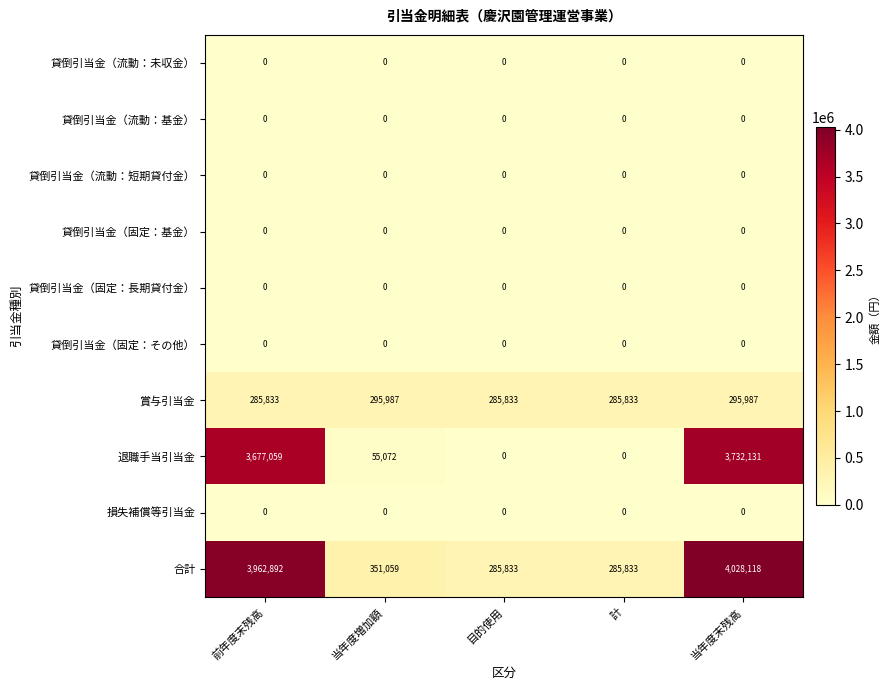

Where does the 合計 series first go above 351059?

前年度末残高